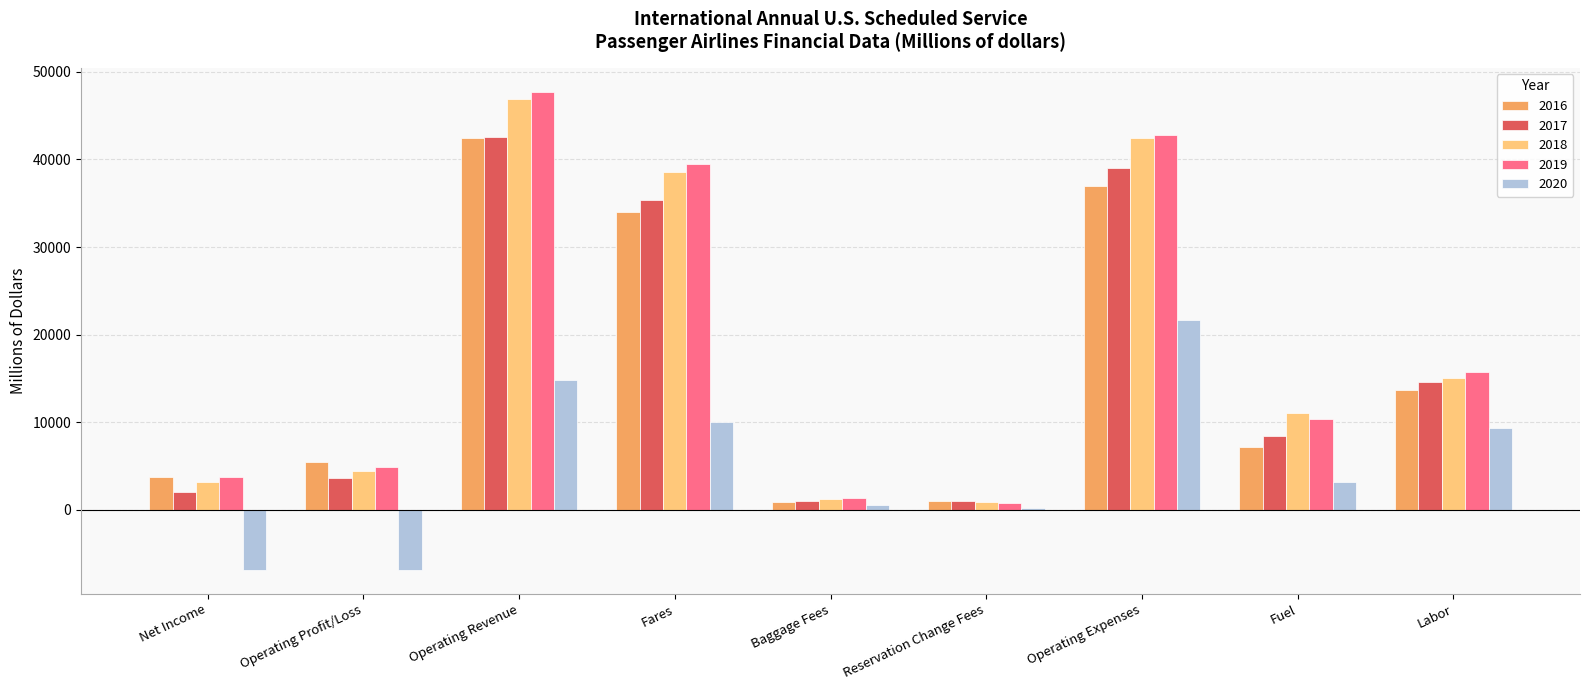

What is the difference between the highest and lowest values at Reservation Change Fees?

809.5